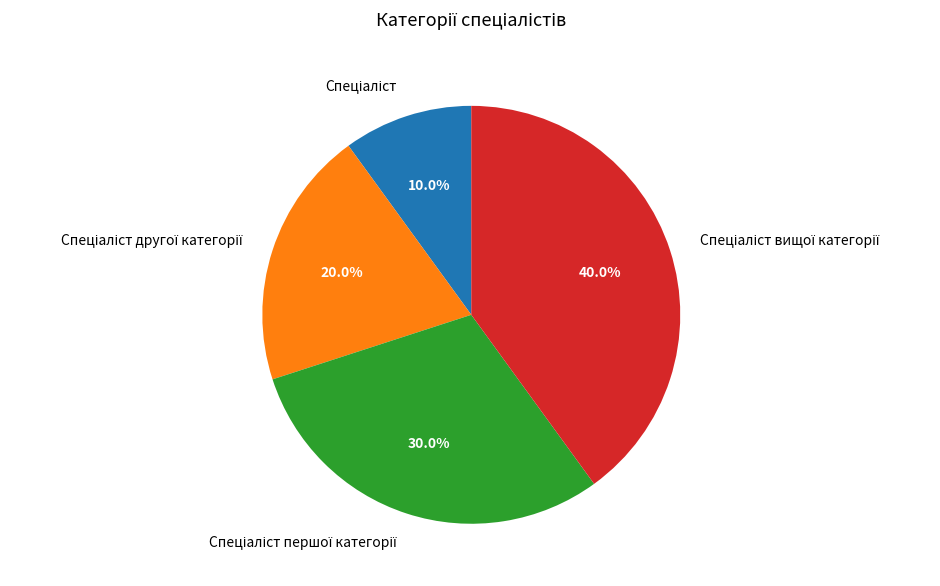

Does any single category account for the majority?

No